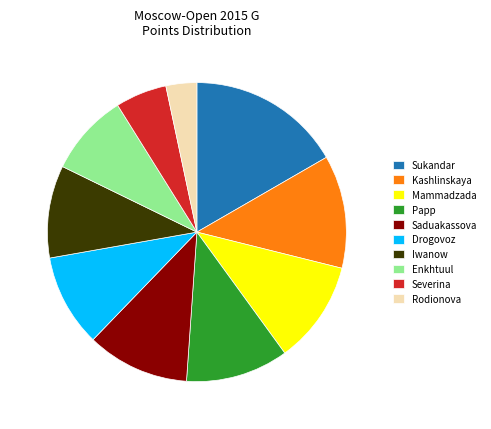

Is the sum of Drogovoz and Iwanow greater than half?

No